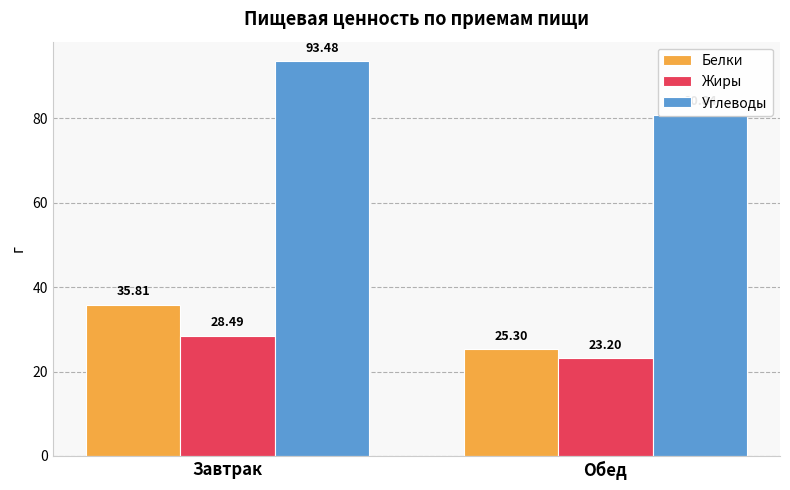

What is the minimum value for Белки?

25.3